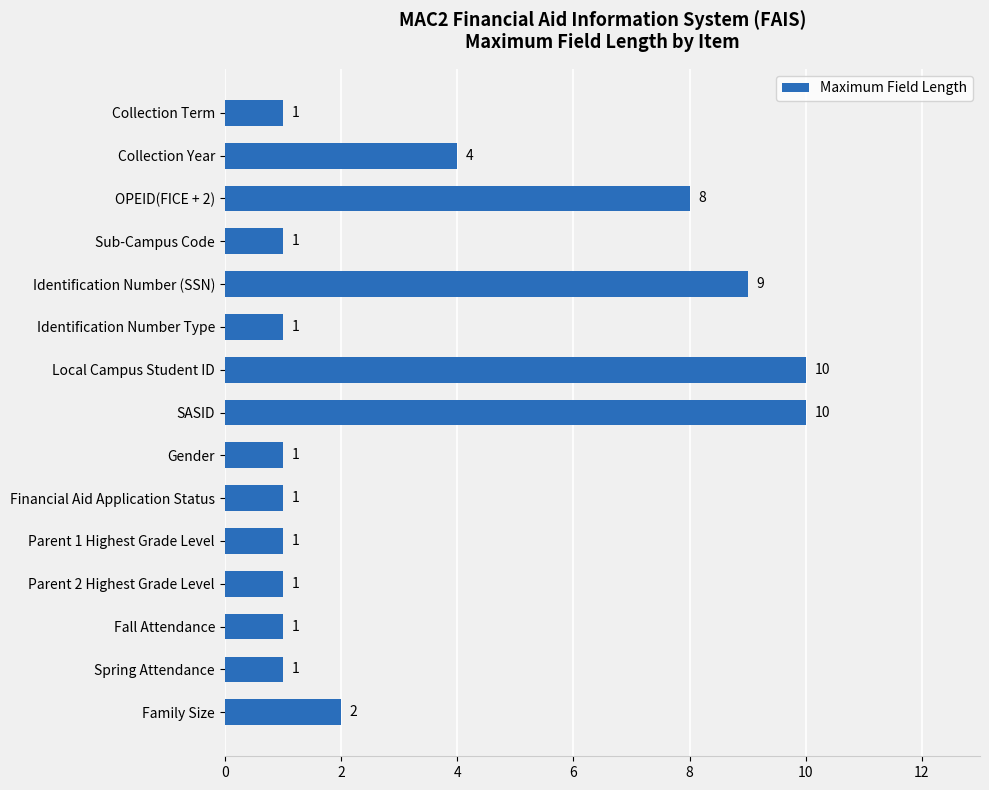

What position from the top is Local Campus Student ID?

7